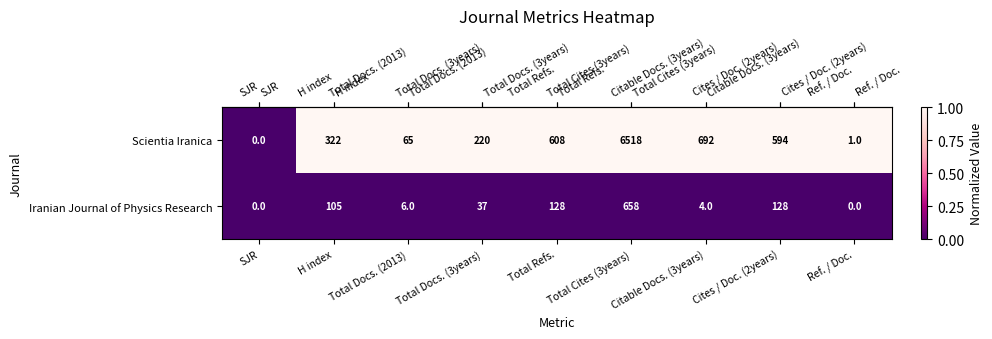

Which category has the lowest value in the Scientia Iranica series?

SJR